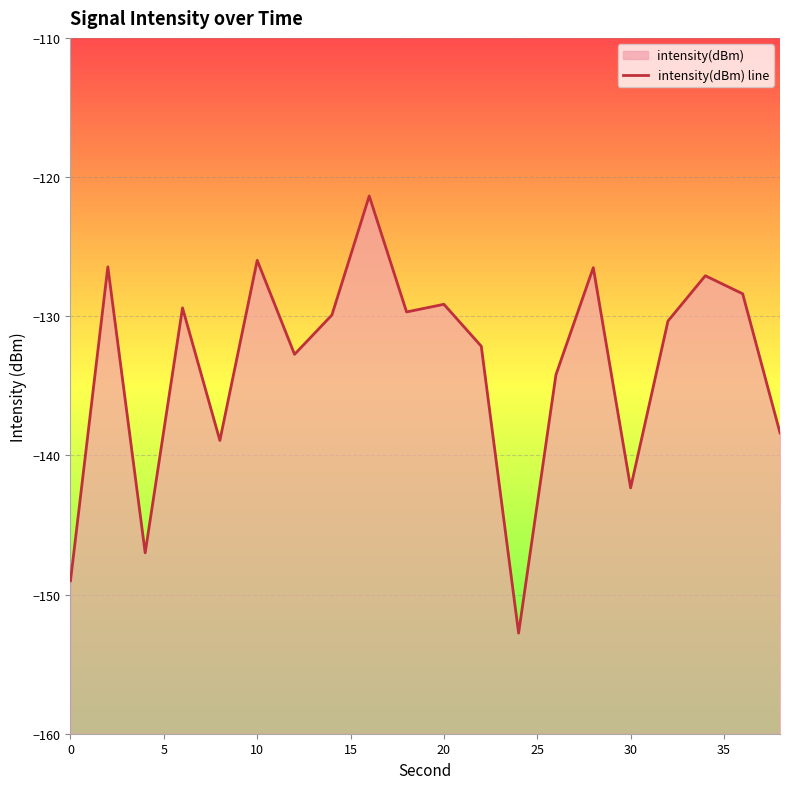

How many points are higher than both their immediate neighbors (excluding endpoints)?

7